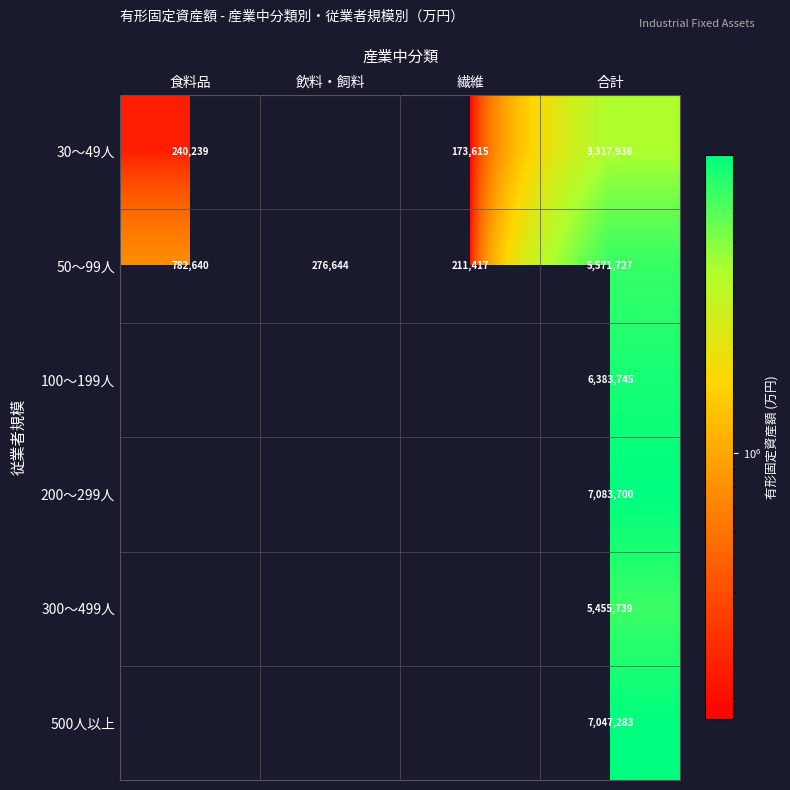

Is it true that 30～49人 equals 4468601.0 at 合計?

False